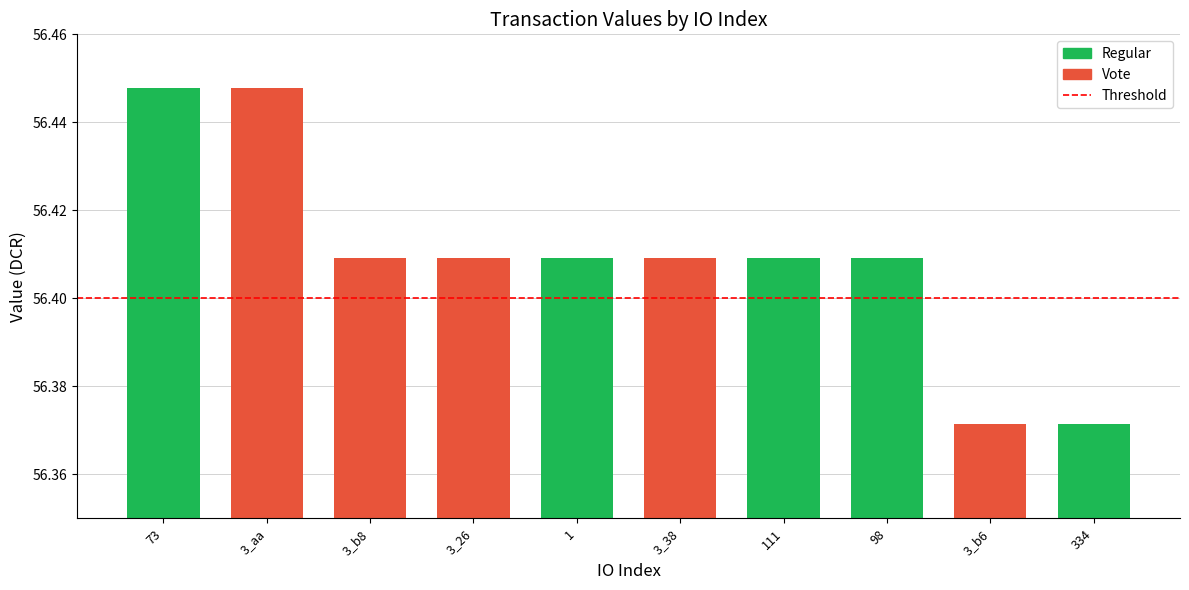

Does the chart contain any negative values?

No